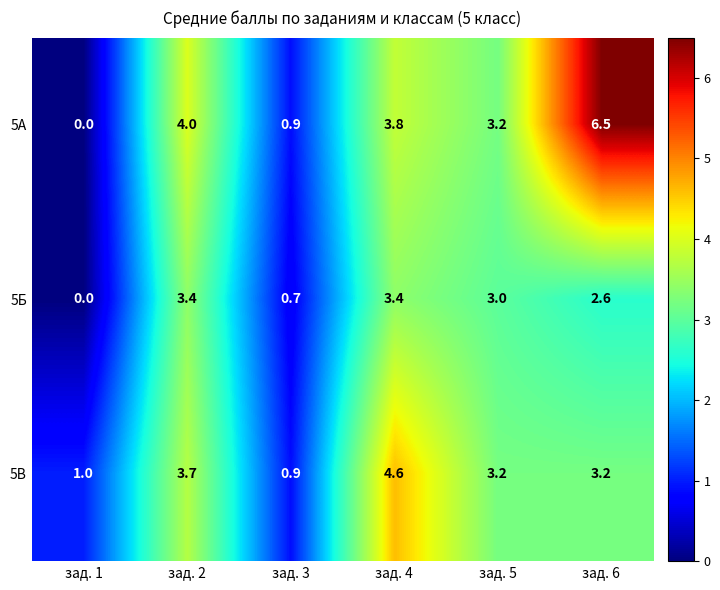

List the series in order of their peak value, lowest first.

5Б, 5В, 5А